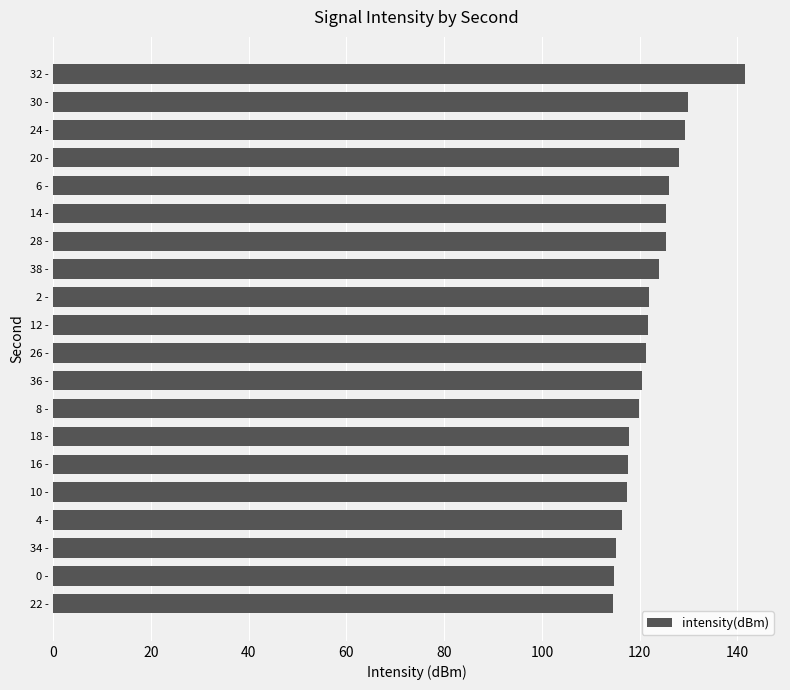

What is the difference between the maximum and minimum values?

27.0